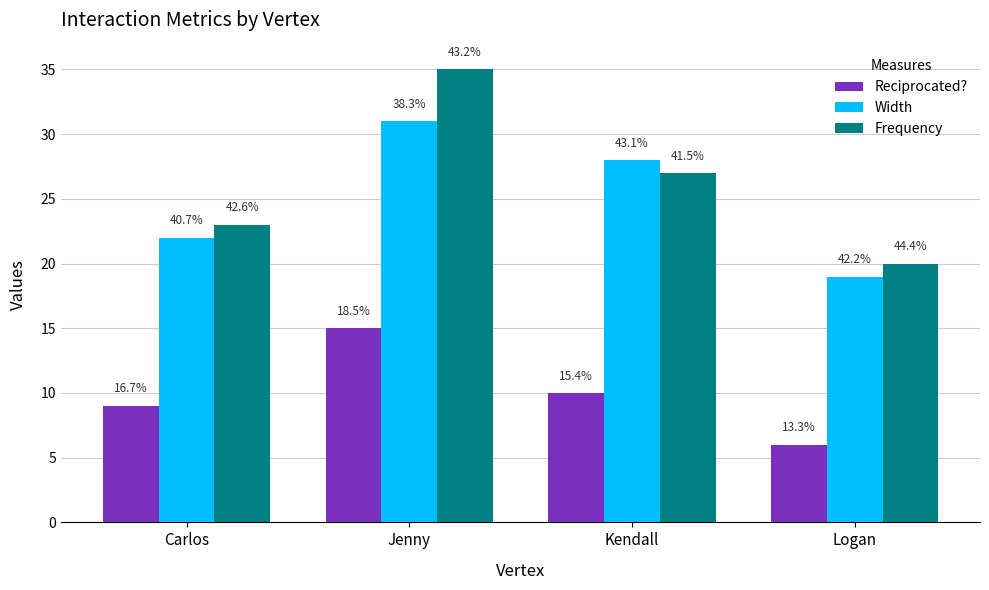

How many groups of bars are there?

4